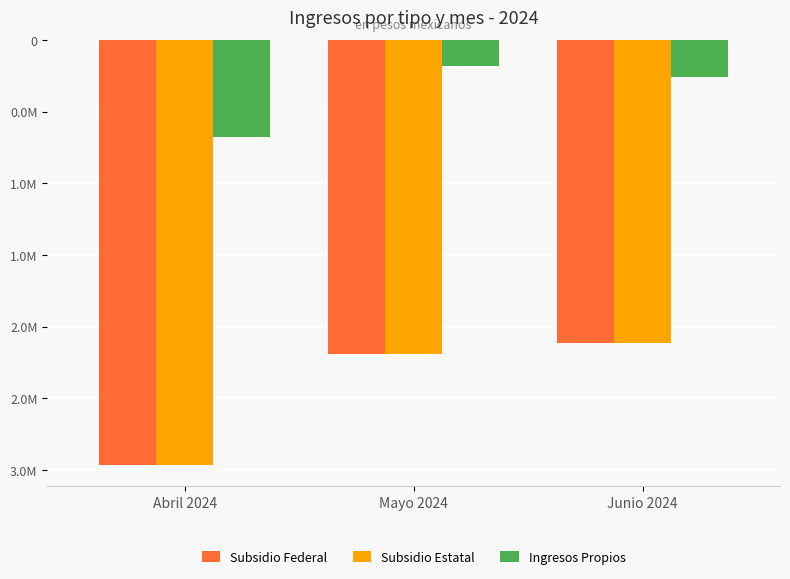

What are all the series names shown in the legend?

Subsidio Federal, Subsidio Estatal, Ingresos Propios